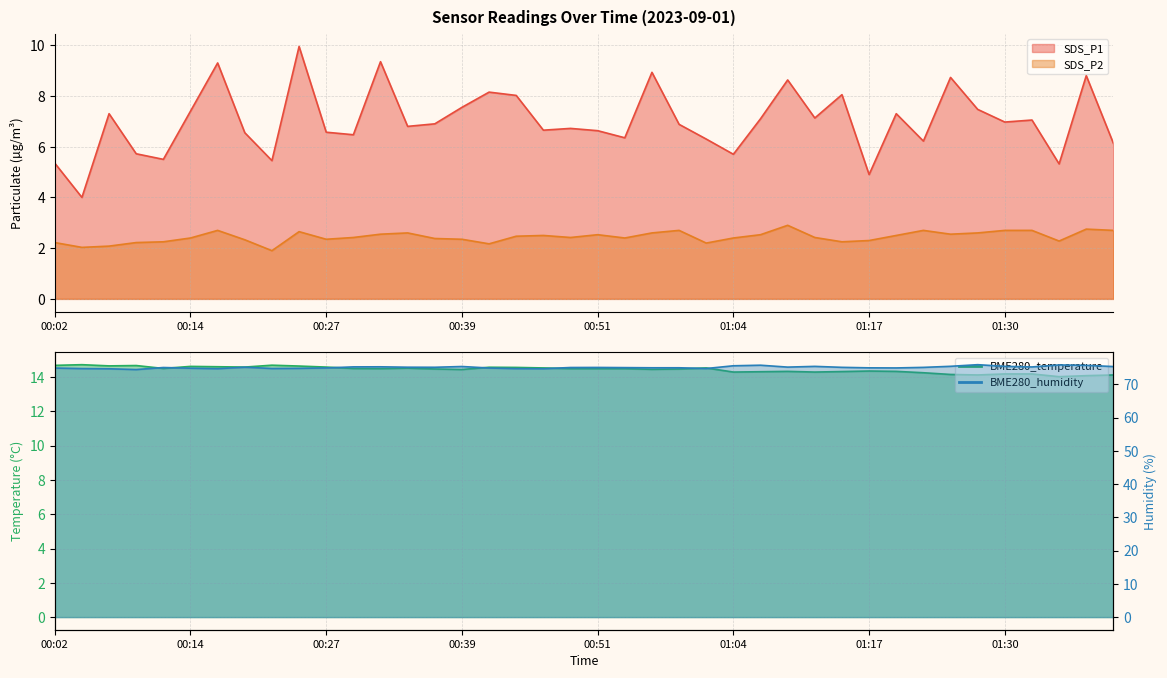

What is the difference between the second highest and second lowest values in the BME280_temperature series?

0.6